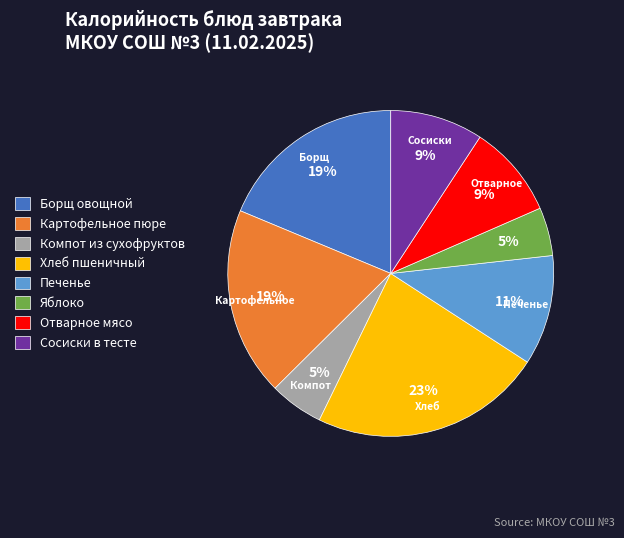

The Сосиски в тесте slice represents 1% of the pie. True or false?

False